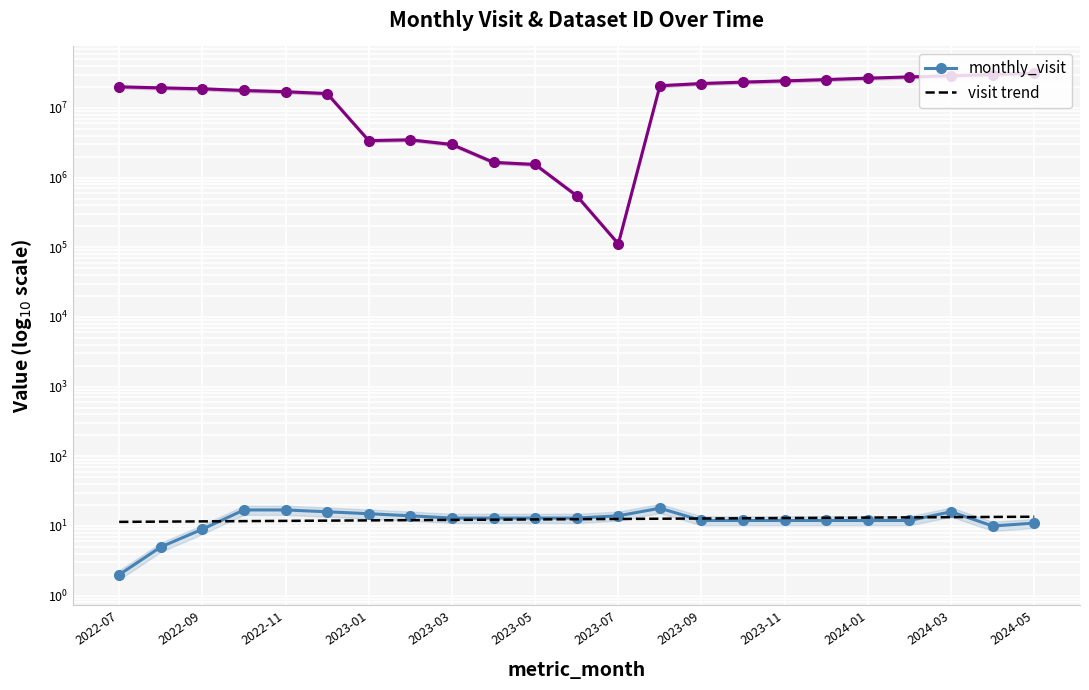

True or false: visit trend and monthly_visit intersect in this chart.

True